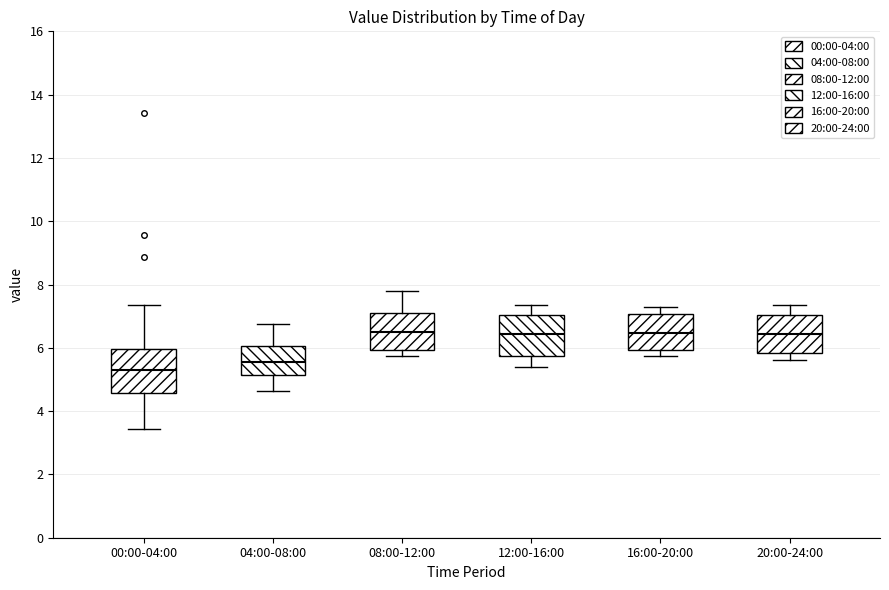

Where is the lower edge of the box for 08:00-12:00 on the y-axis? The values are not printed on the chart, so give them approximately, as read against the axis.

6.0